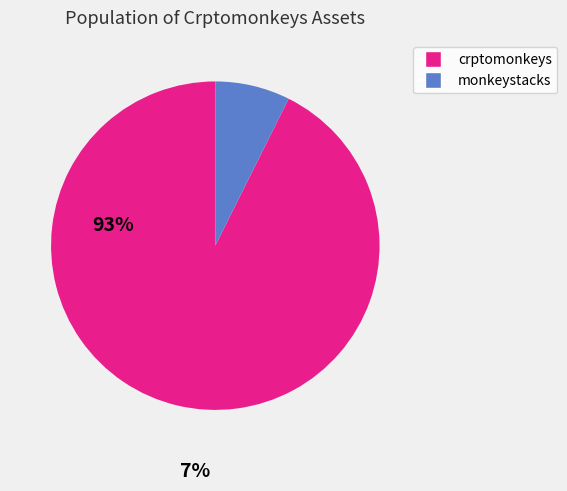

Is there any slice that represents more than half of the pie?

Yes